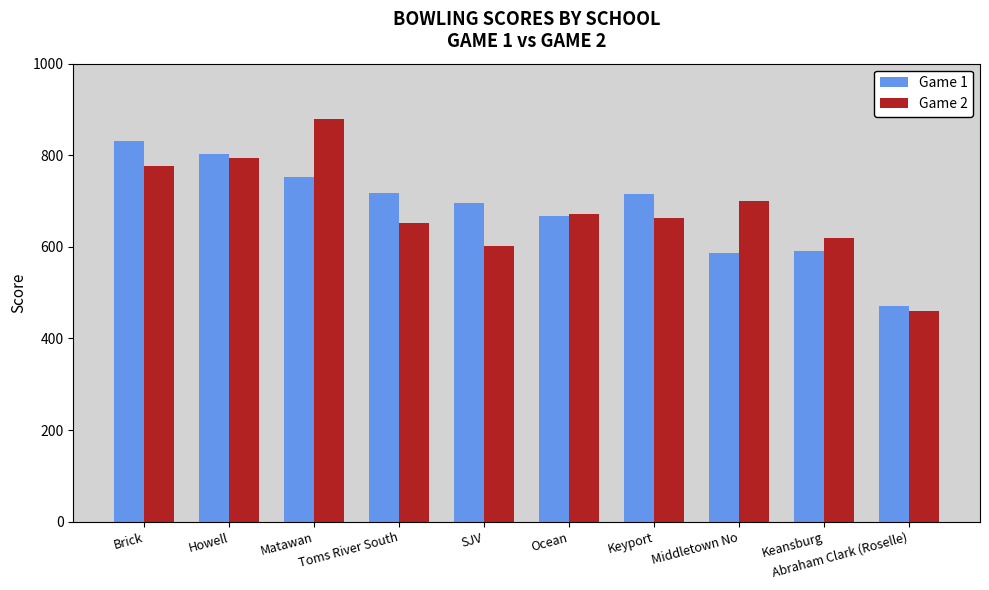

What is the average value of the Game 1 series?

683